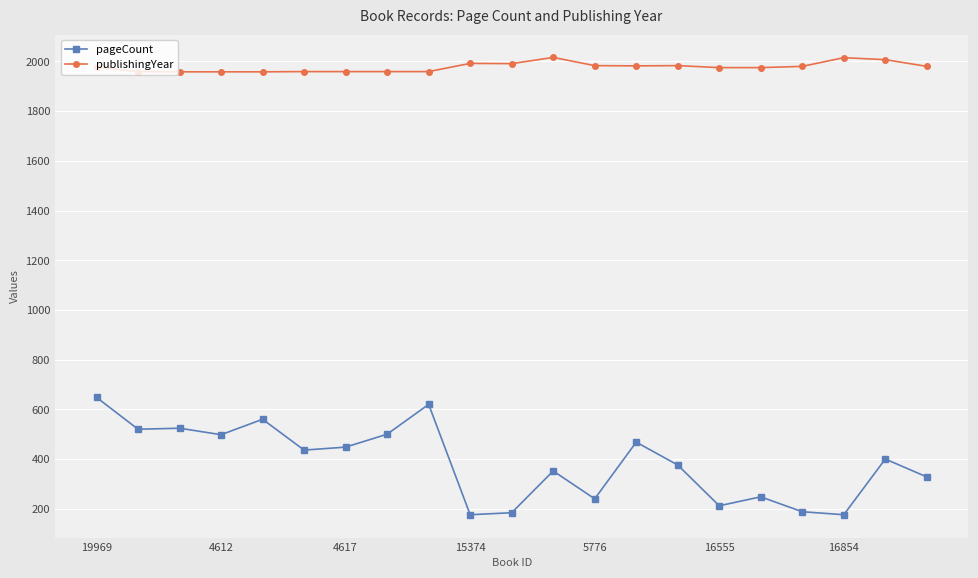

What are all the series names shown in the legend?

pageCount, publishingYear